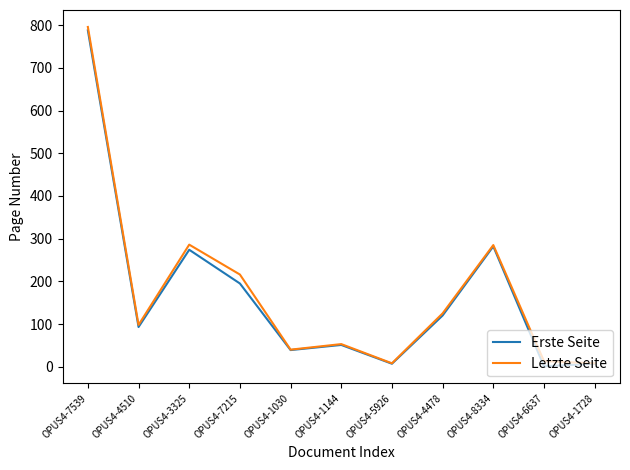

At which category is the sum across all series the highest?

OPUS4-7539